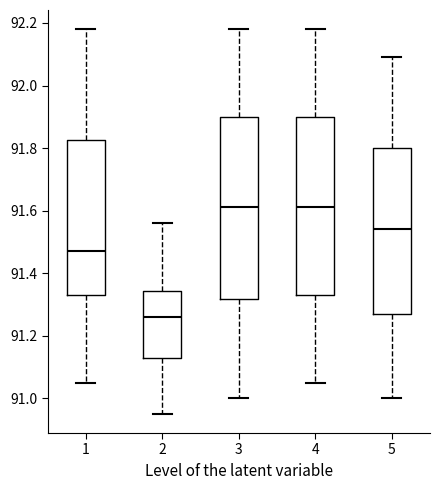

Where is the lower edge of the box at x = 1 on the y-axis? The values are not printed on the chart, so give them approximately, as read against the axis.

91.34